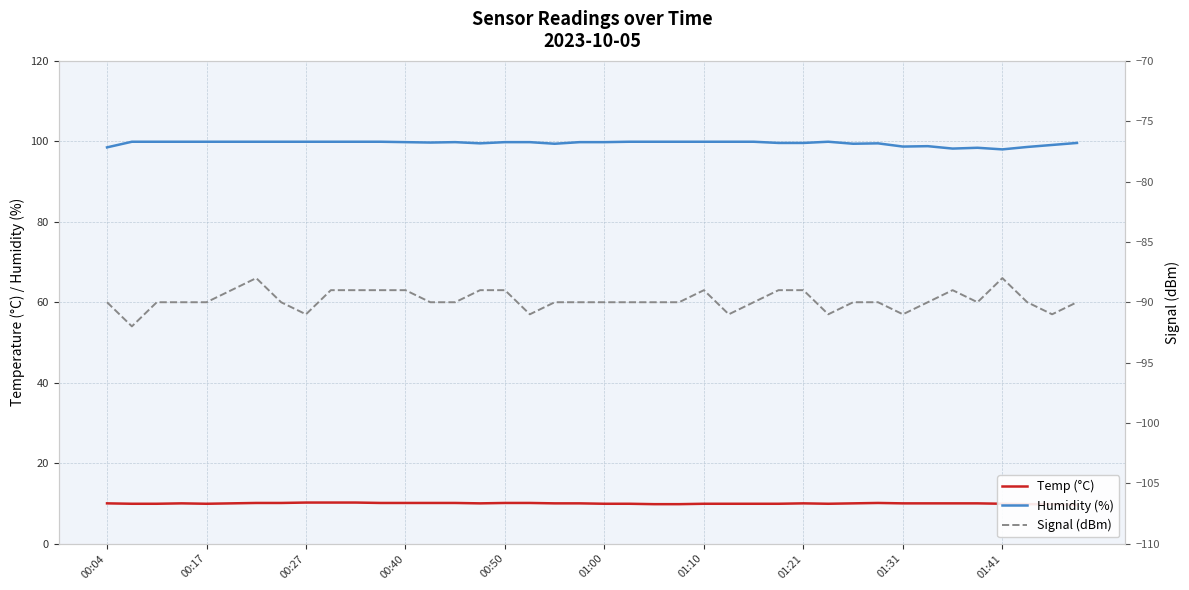

How many interior local valleys does the Signal (dBm) series have?

8